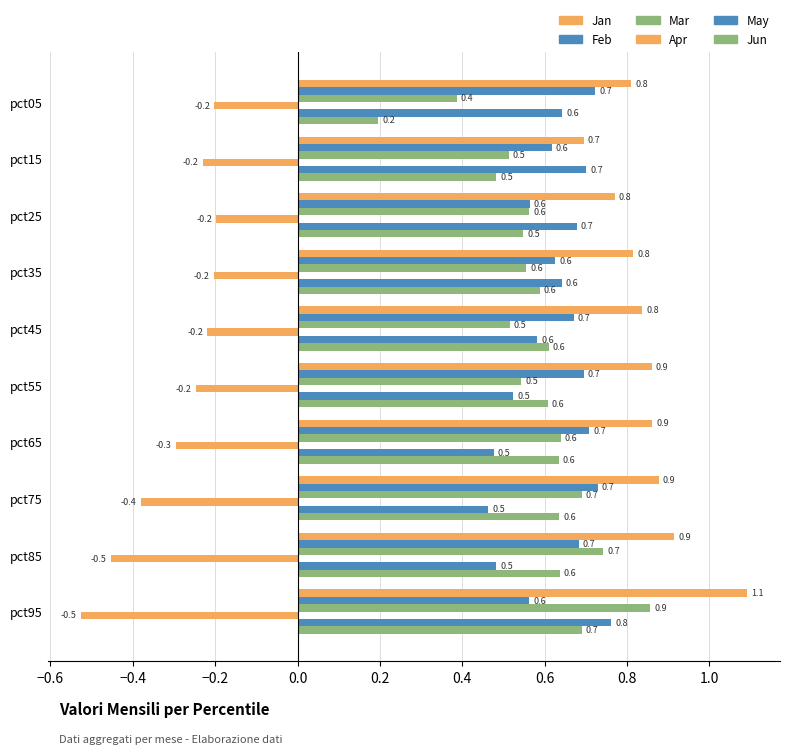

Reading left to right, list all the values displayed in this chart.

Jan: 0.8	0.7	0.8	0.8	0.8	0.9	0.9	0.9	0.9	1.1
Feb: 0.7	0.6	0.6	0.6	0.7	0.7	0.7	0.7	0.7	0.6
Mar: 0.4	0.5	0.6	0.6	0.5	0.5	0.6	0.7	0.7	0.9
Apr: -0.2	-0.2	-0.2	-0.2	-0.2	-0.2	-0.3	-0.4	-0.5	-0.5
May: 0.6	0.7	0.7	0.6	0.6	0.5	0.5	0.5	0.5	0.8
Jun: 0.2	0.5	0.5	0.6	0.6	0.6	0.6	0.6	0.6	0.7